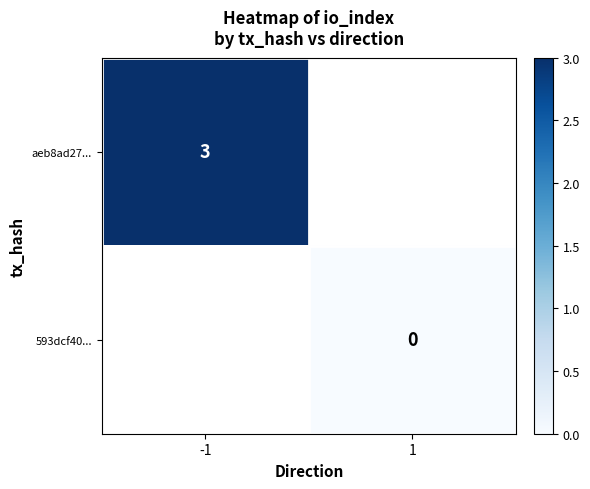

Is it true that aeb8ad27... equals 3 at -1?

True